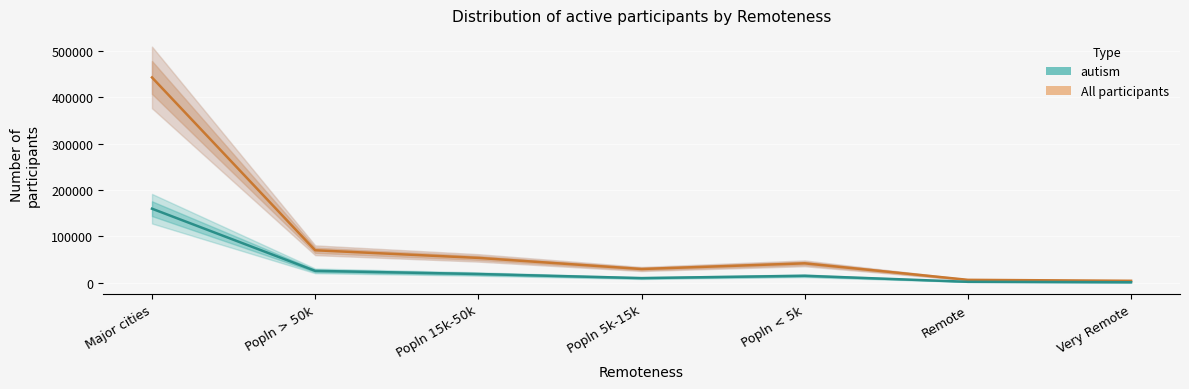

What is the lowest value of the autism series?

759